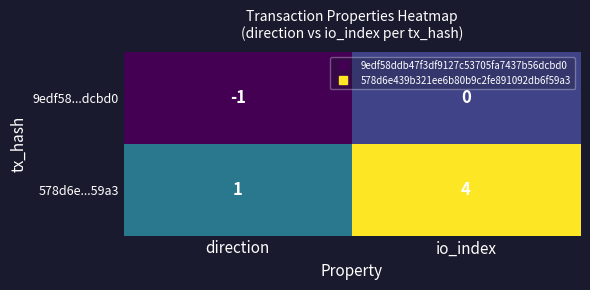

Which category has the lowest value in the 578d6e...59a3 series?

direction